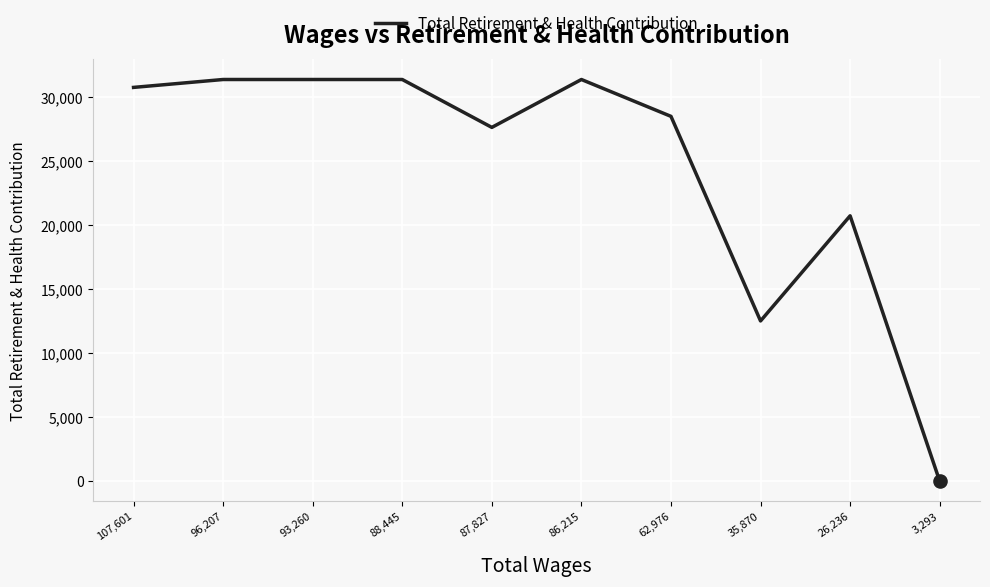

Approximately how many times larger is the value at 86,215 compared to 35,870?

2.5